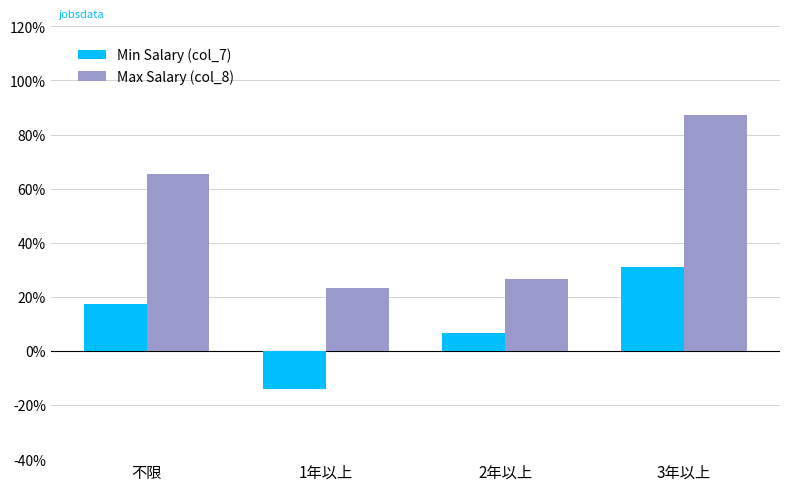

Reading right to left, list all the values displayed in this chart.

Min Salary (col_7): 3年以上=30.9	2年以上=6.7	1年以上=-14.0	不限=17.3
Max Salary (col_8): 3年以上=87.3	2年以上=26.7	1年以上=23.1	不限=65.3